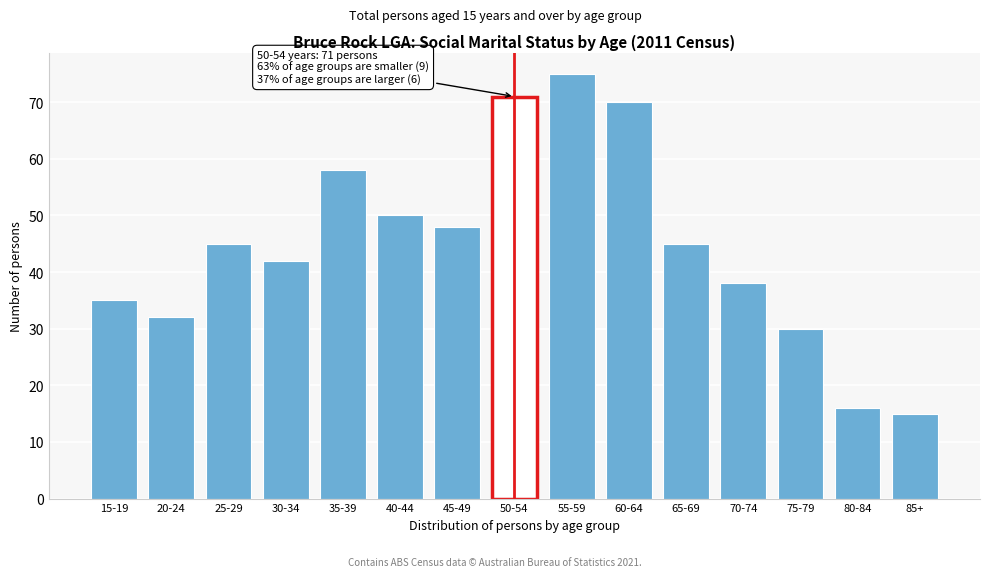

Reading right to left, extract all data points from this chart.

15	16	30	38	45	70	75	71	48	50	58	42	45	32	35